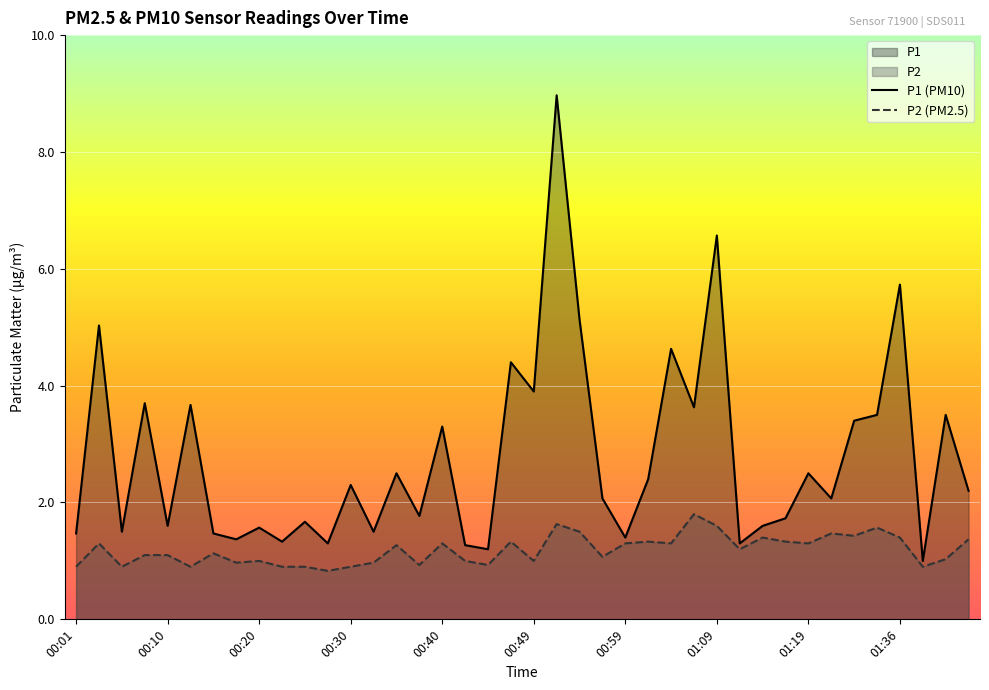

Does the chart display data point markers on the line(s)?

No